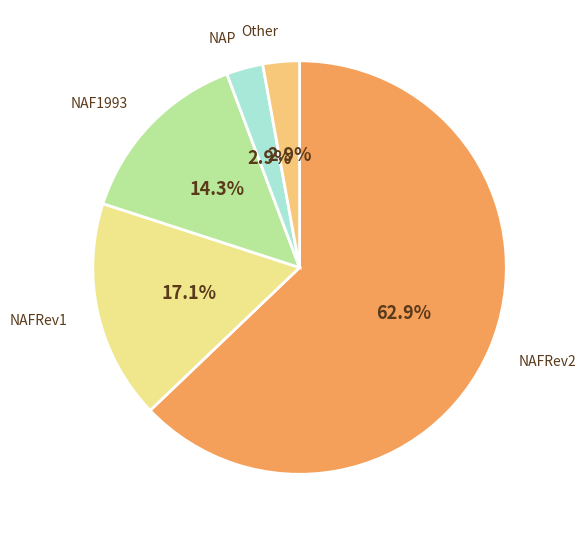

To the nearest percent, what is the difference between the largest and smallest slice percentages?

60%